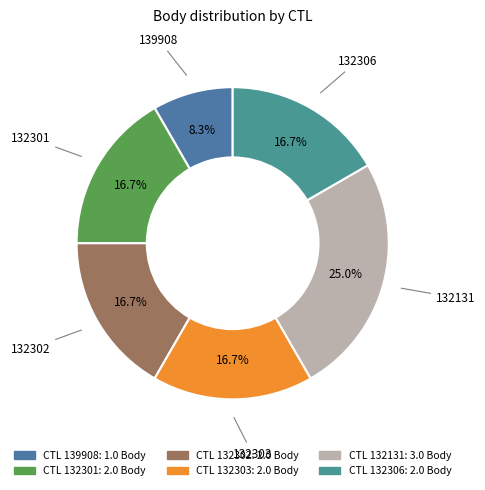

Rank the categories by value from highest to lowest.

132131, 132301, 132302, 132303, 132306, 139908